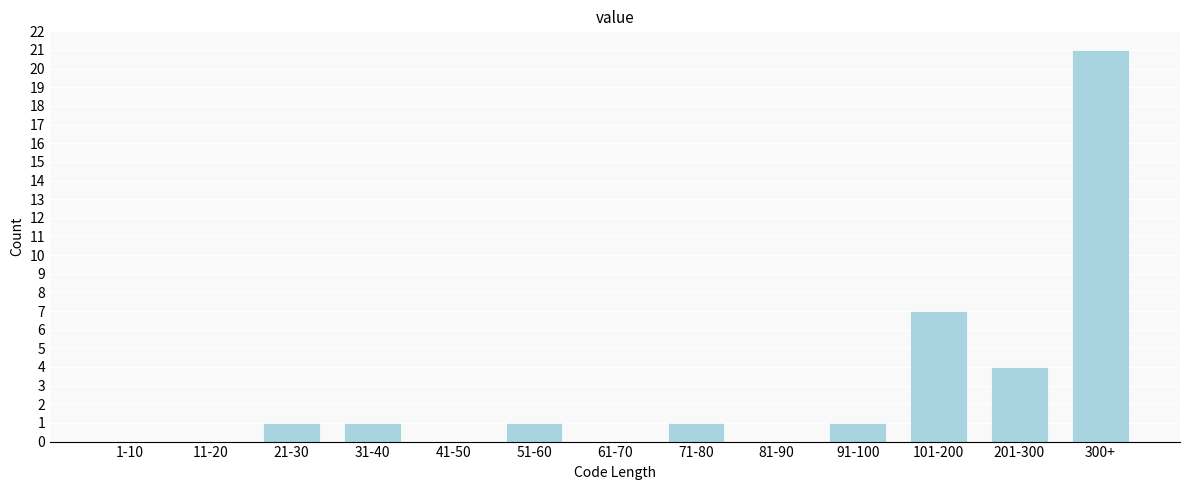

Reading left to right, extract all data points from this chart.

1-10=0	11-20=0	21-30=1	31-40=1	41-50=0	51-60=1	61-70=0	71-80=1	81-90=0	91-100=1	101-200=7	201-300=4	300+=21